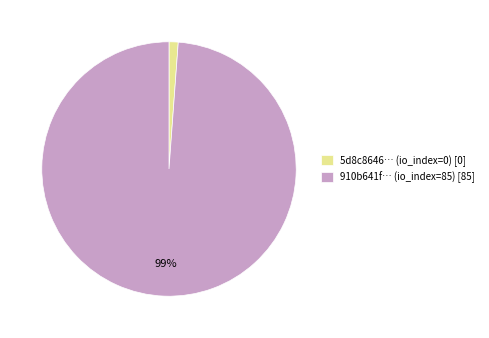

To the nearest percent, what is the difference between the largest and smallest slice percentages?

98%